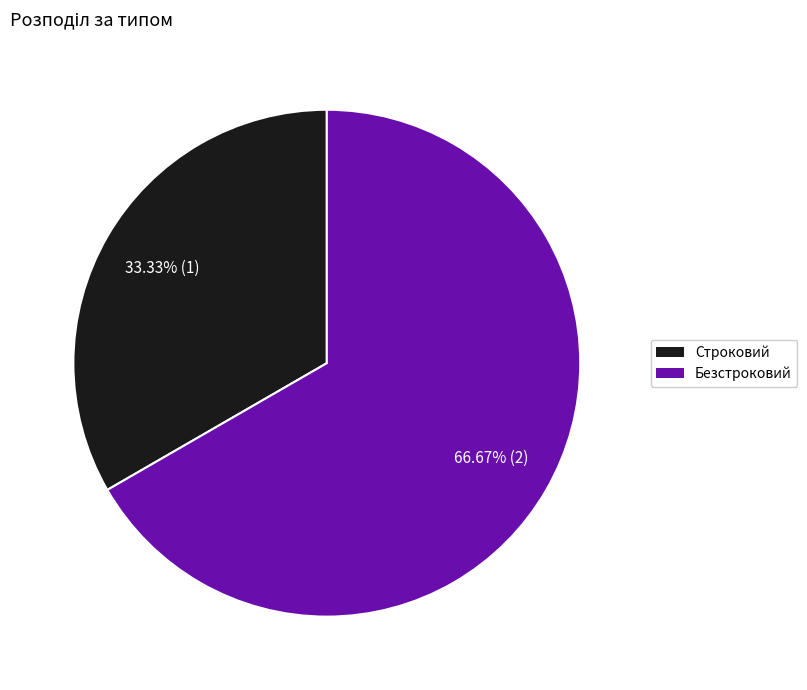

To the nearest percent, what portion does Безстроковий represent?

67%